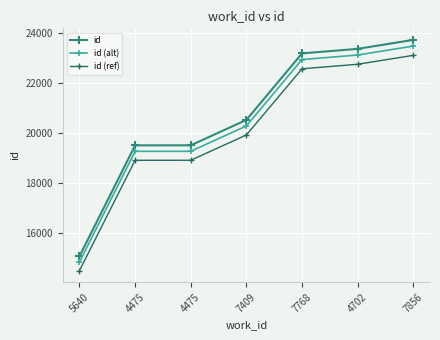

How many data points does each series have?

7